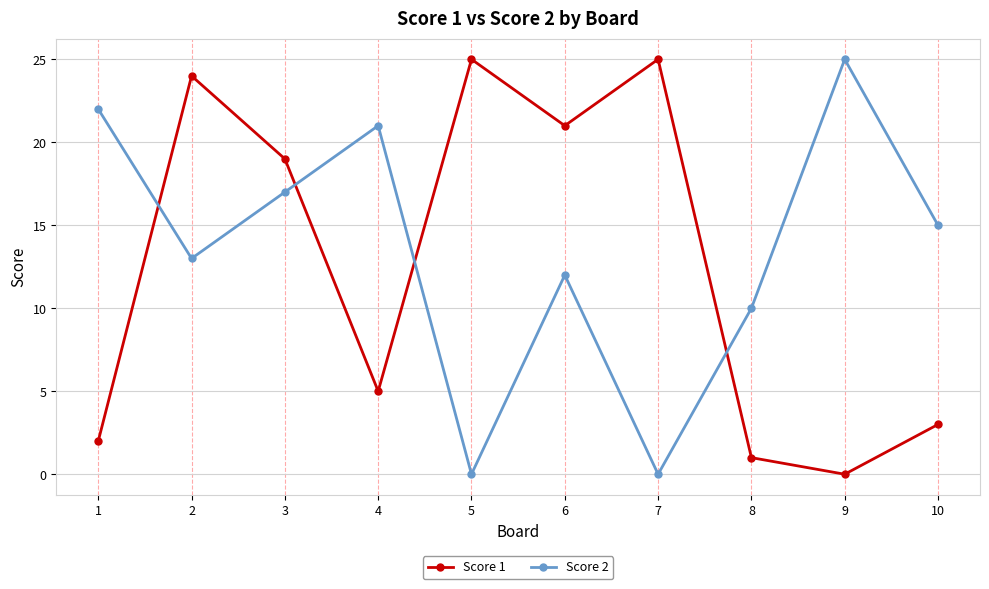

What is the approximate value of Score 2 at 3?

17